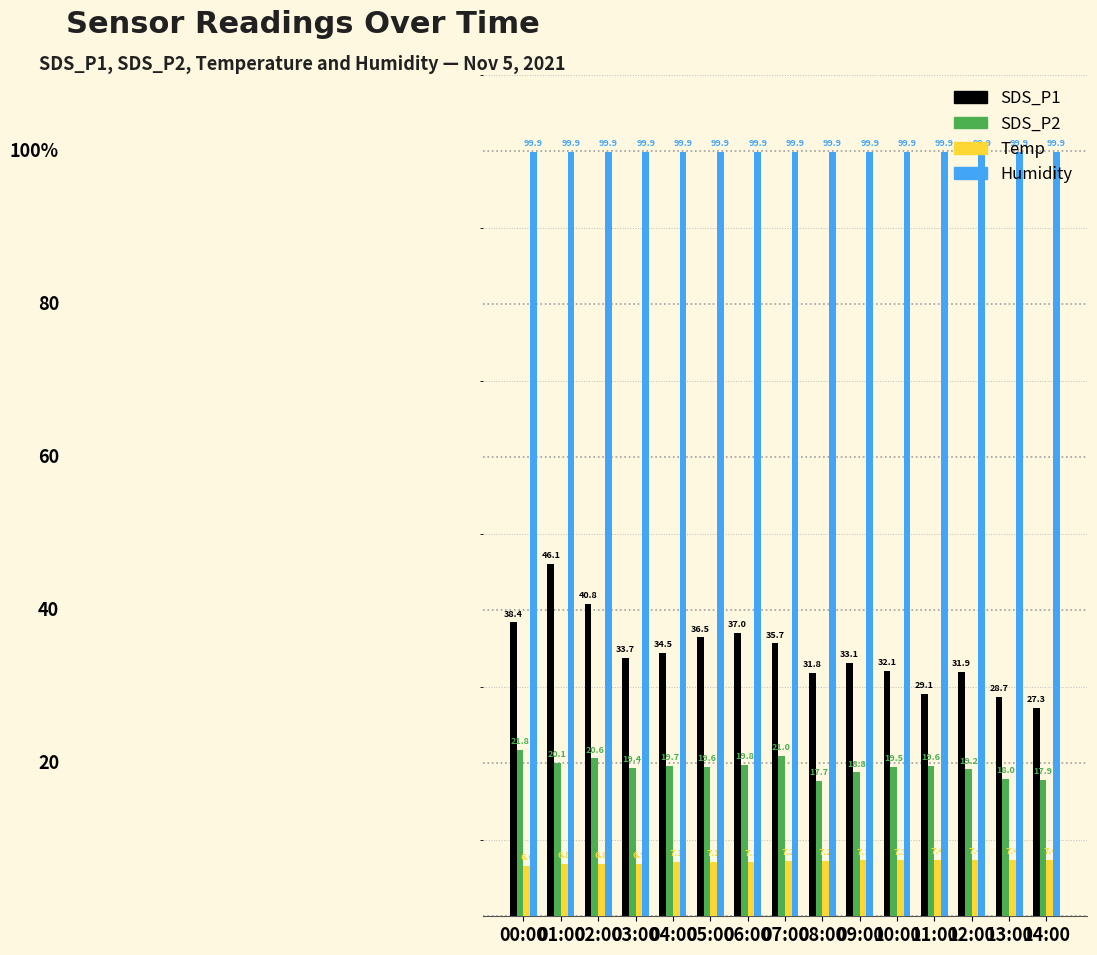

How many bars are there in total?

60